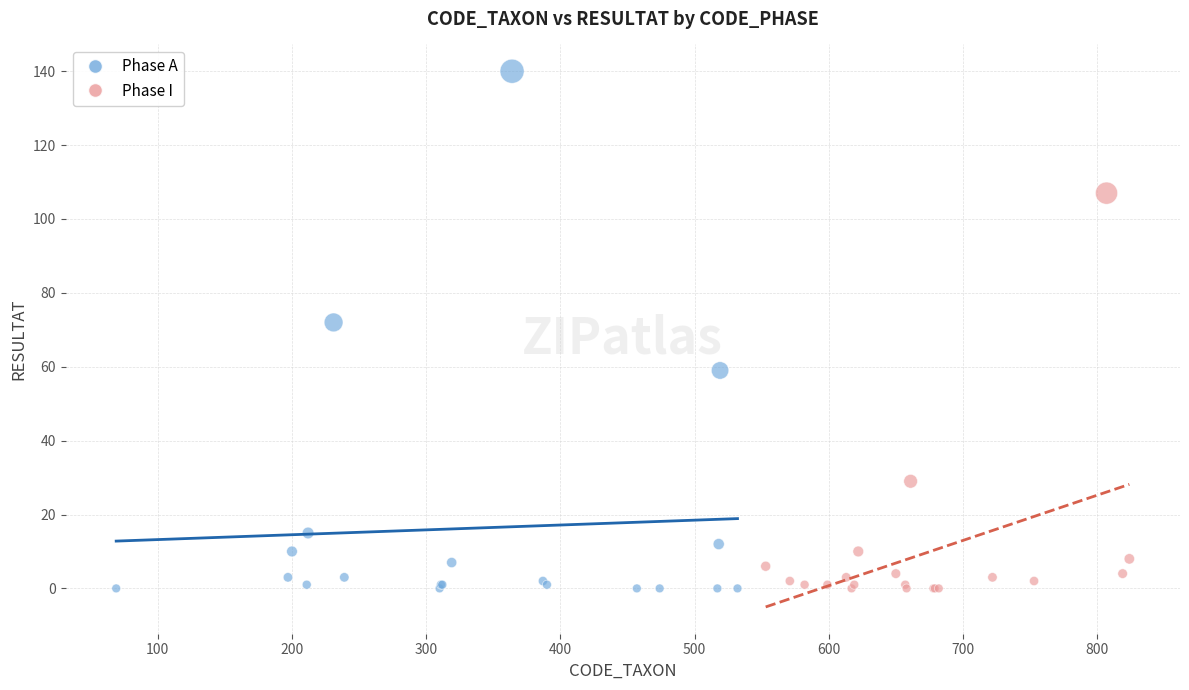

Which series has the largest Y range (max minus min)?

Phase A